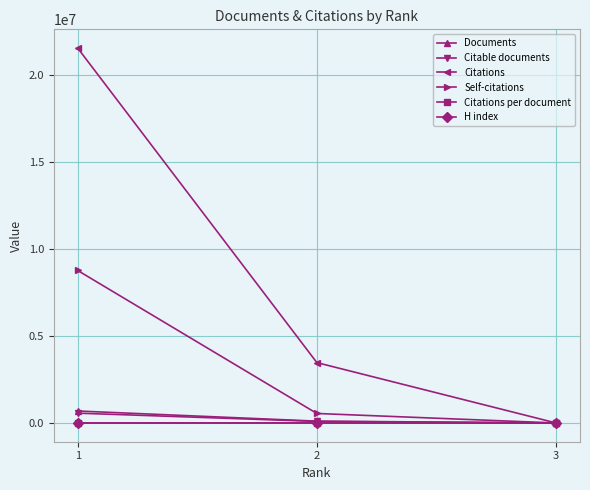

List the labels in order of Self-citations value, largest first.

1, 2, 3